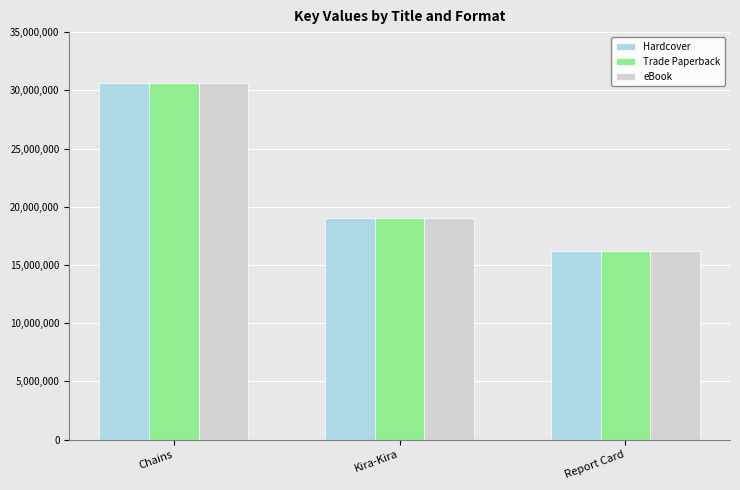

List the labels in order of Trade Paperback value, largest first.

Chains, Kira-Kira, Report Card